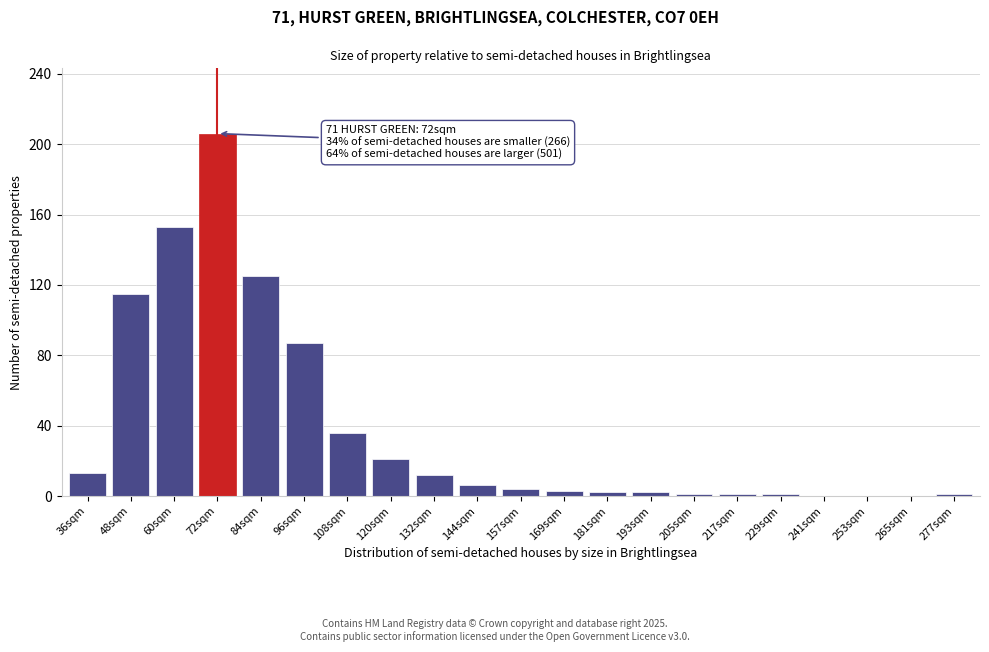

Reading left to right, transcribe all the data shown in this chart.

36sqm=13	48sqm=115	60sqm=153	72sqm=206	84sqm=125	96sqm=87	108sqm=36	120sqm=21	132sqm=12	144sqm=6	157sqm=4	169sqm=3	181sqm=2	193sqm=2	205sqm=1	217sqm=1	229sqm=1	241sqm=0	253sqm=0	265sqm=0	277sqm=1